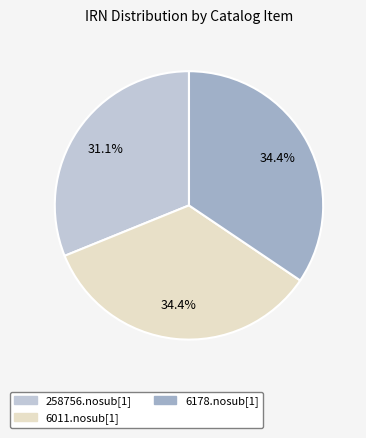

How many slices are in this pie chart?

3